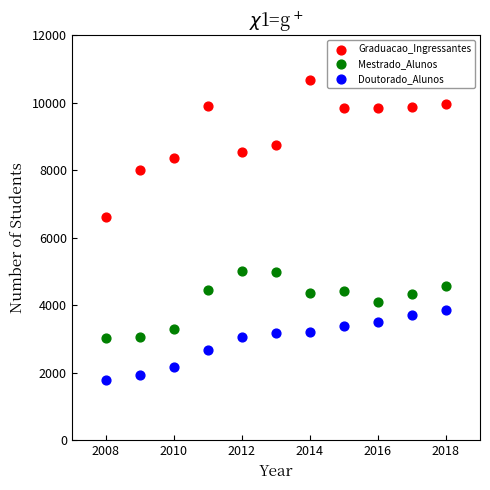

Which series reaches the minimum Y coordinate?

Doutorado_Alunos